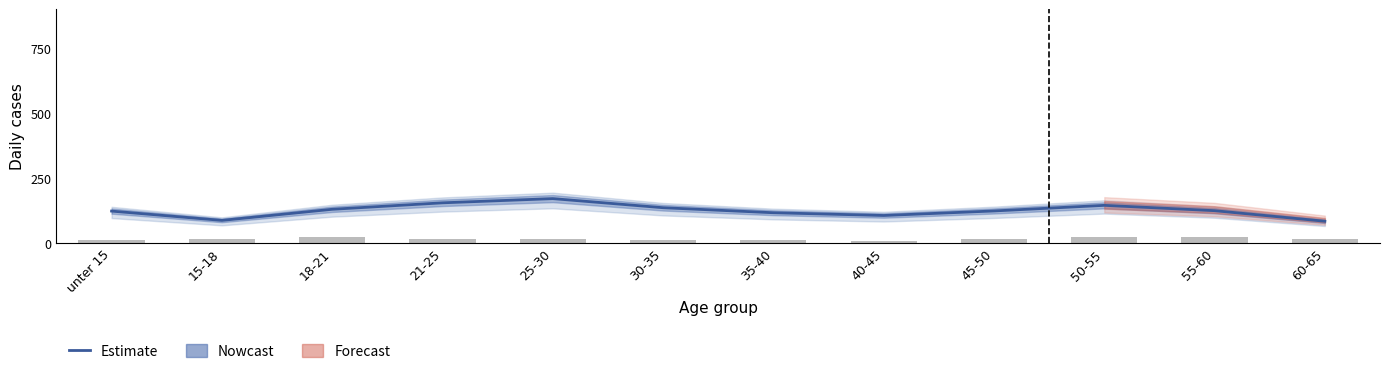

Reading left to right, list all the values displayed in this chart.

Estimate: unter 15=123.2	15-18=87.5	18-21=130.2	21-25=155.1	25-30=171.3	30-35=136.3	35-40=116.9	40-45=106.3	45-50=123.8	50-55=145.4	55-60=124.9	60-65=84.2
Schwerverletzte Okt: unter 15=12.4	15-18=15.5	18-21=24.0	21-25=14.6	25-30=17.0	30-35=11.5	35-40=13.3	40-45=8.8	45-50=15.8	50-55=24.0	55-60=24.6	60-65=17.0